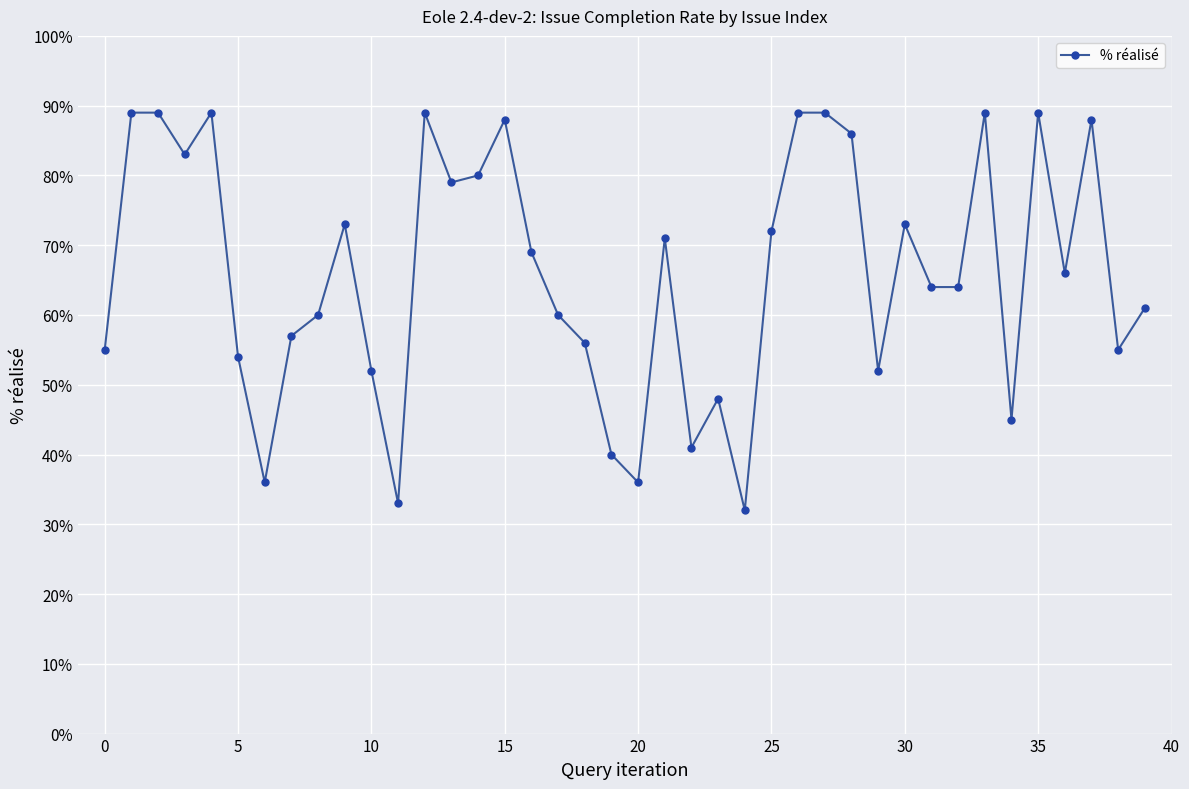

What is the minimum value shown in the chart?

32